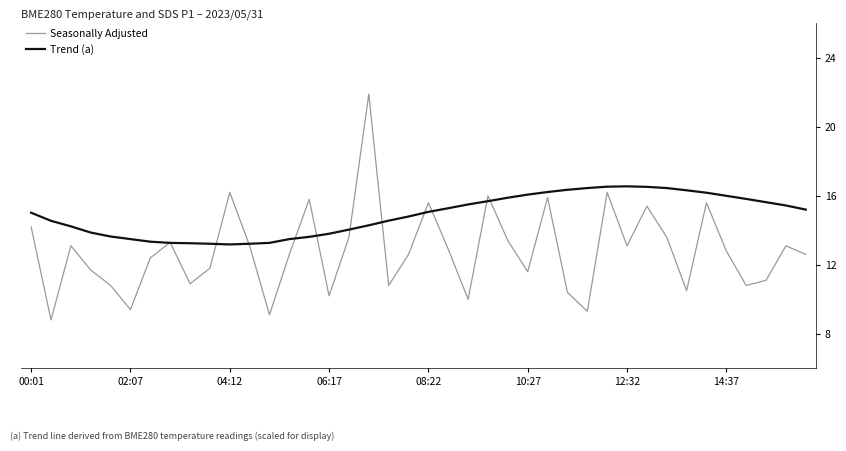

How many values in the Seasonally Adjusted series exceed 12?

24